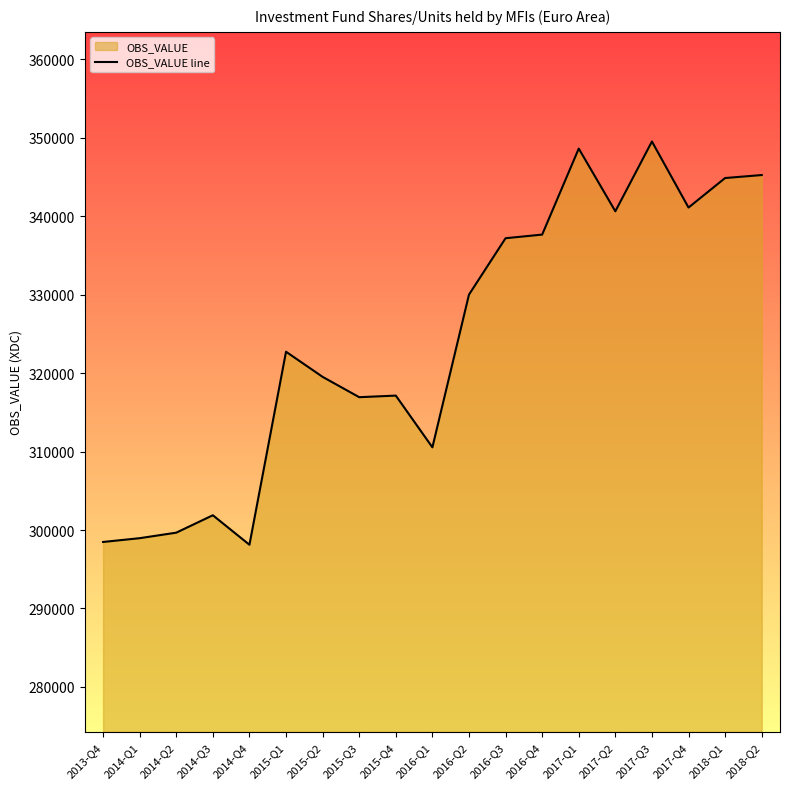

At which category does the data reach its first local valley?

2014-Q4